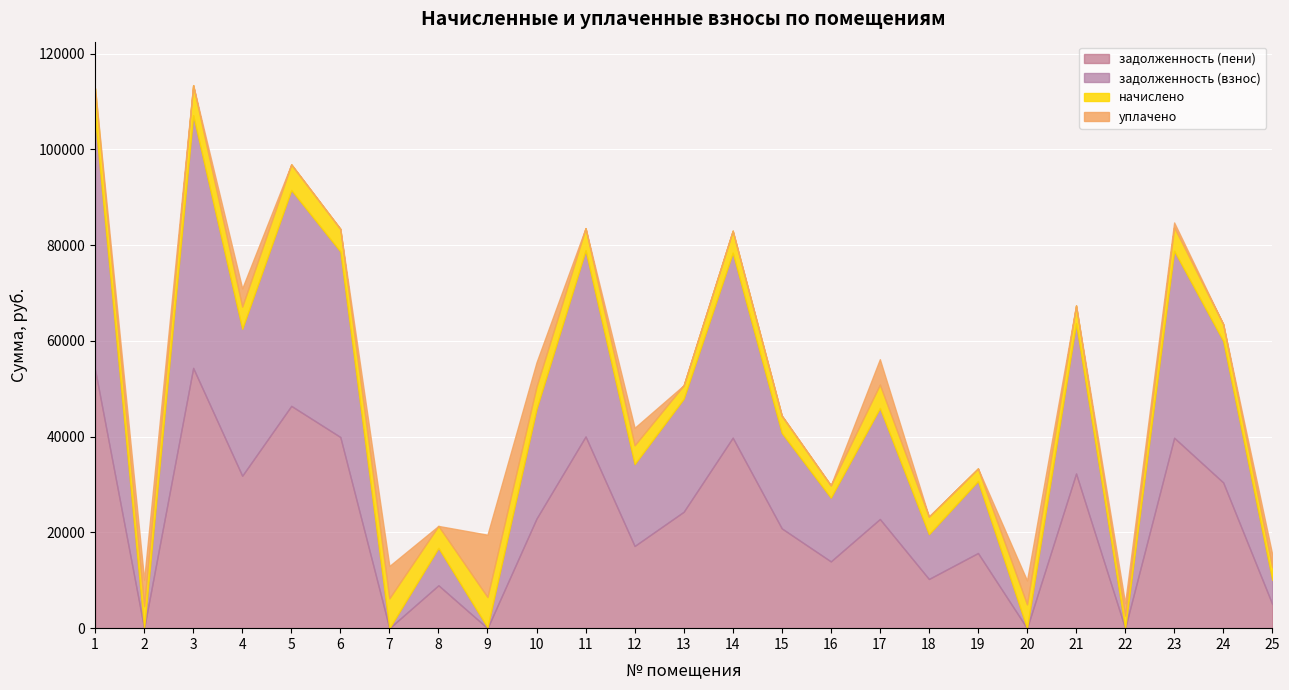

What is the average value of the начислено series?

4377.4